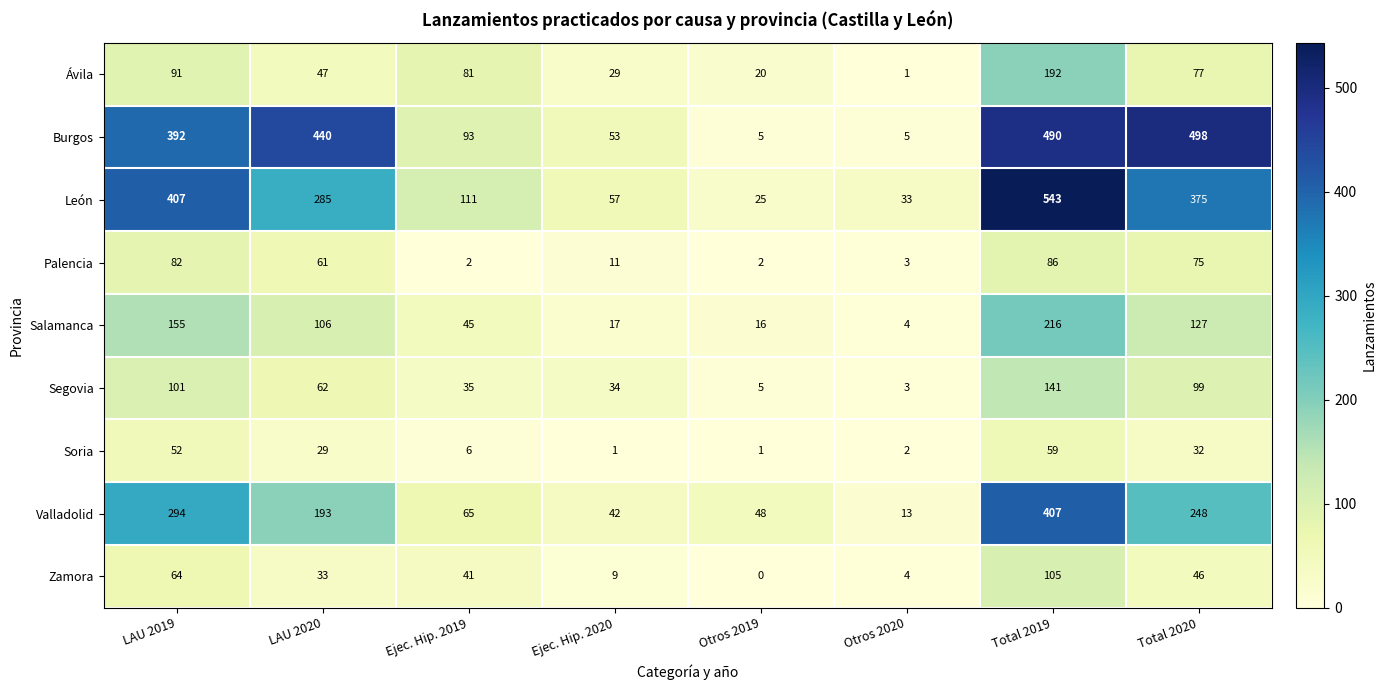

What is the sum of the Salamanca values at Ejec. Hip. 2019 and LAU 2019?

200